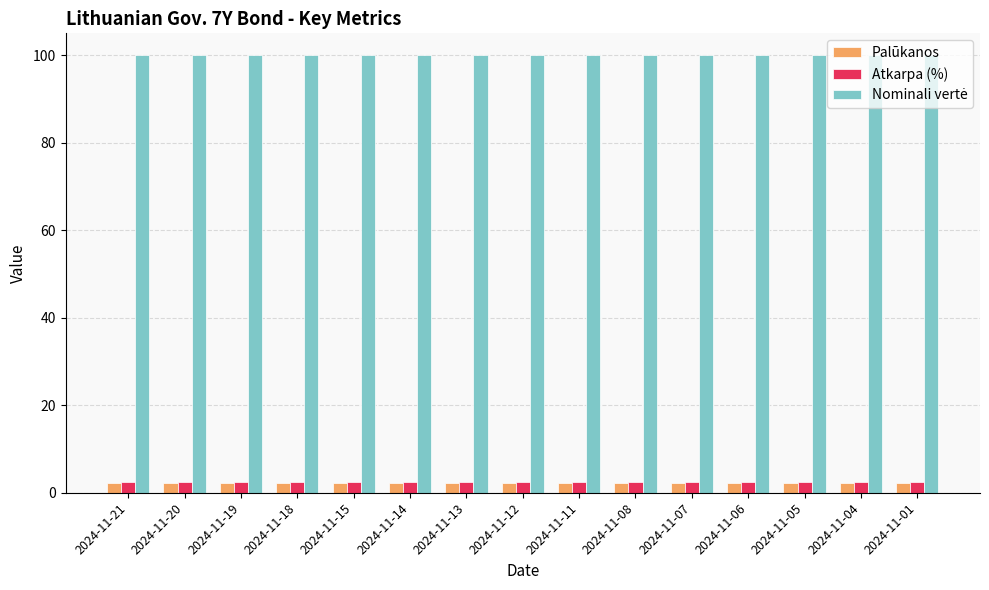

What is the total value across all series at 2024-11-07?

104.6